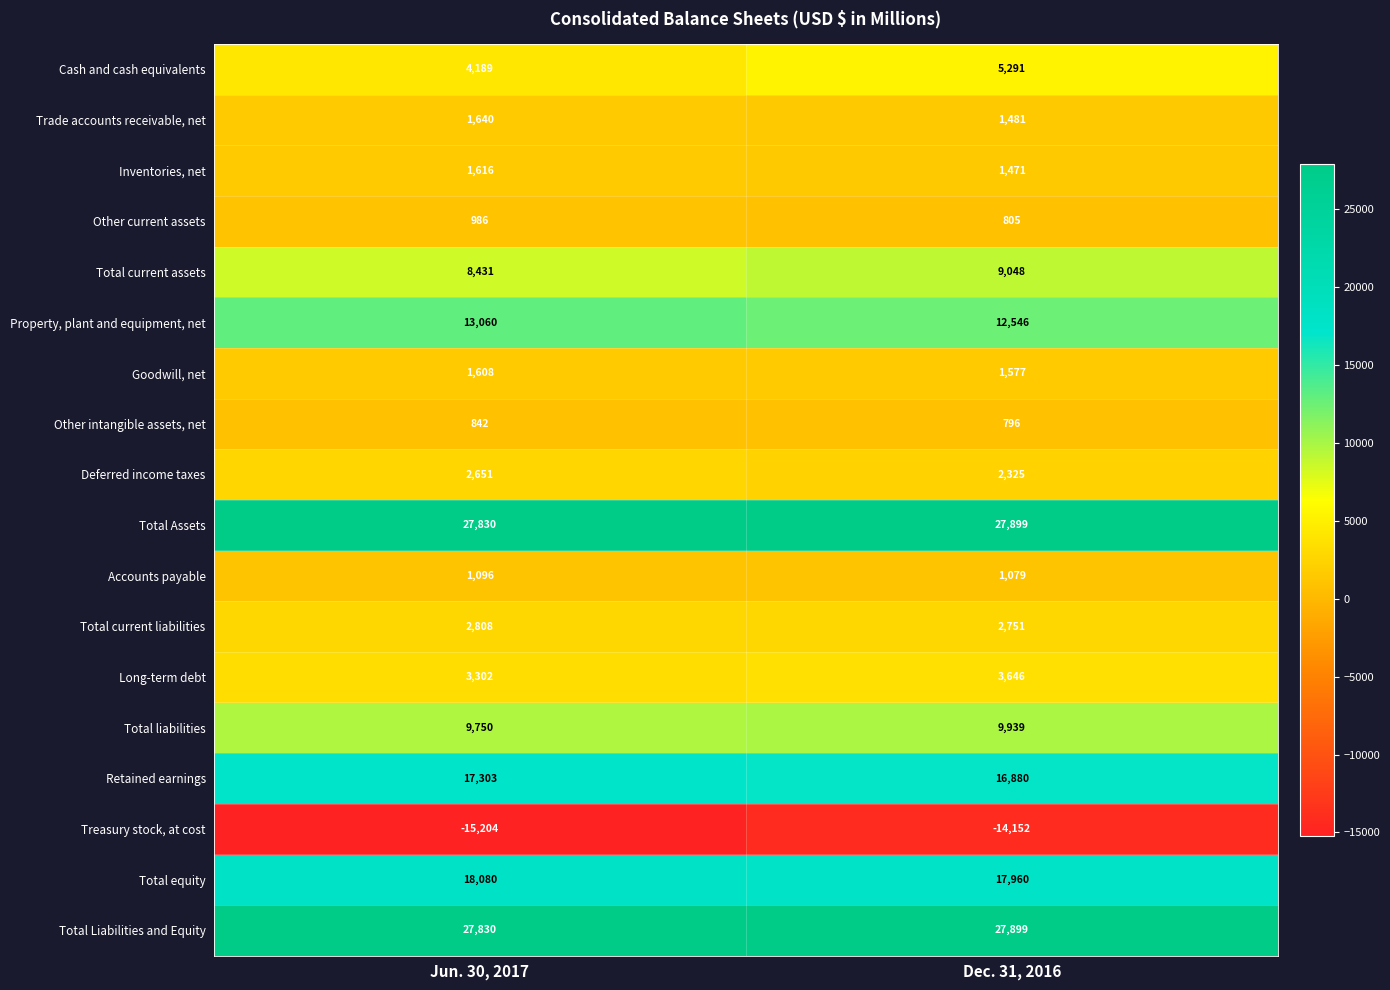

Read the Property, plant and equipment, net value at Dec. 31, 2016.

12546